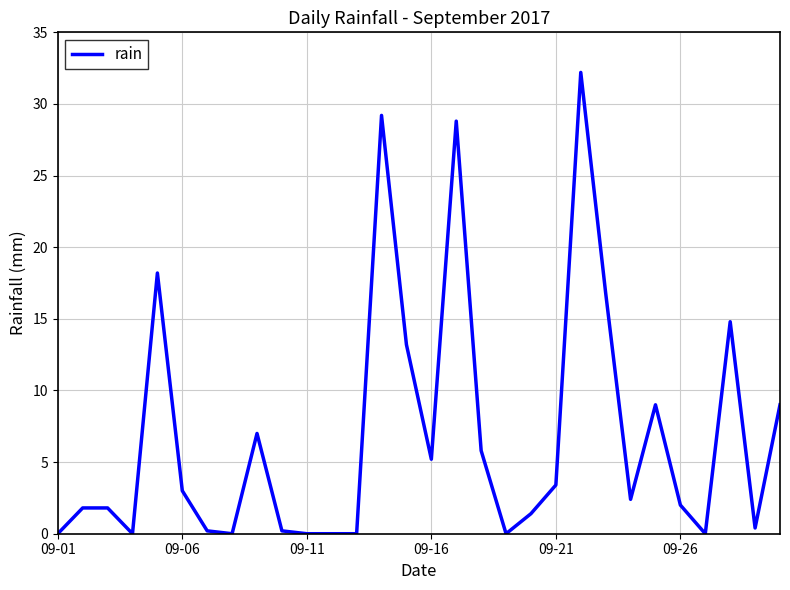

What is the maximum value shown in the chart?

32.2